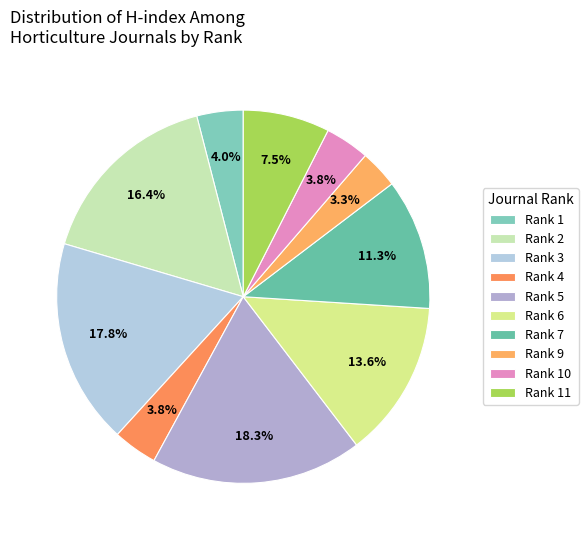

Is it true that Rank 2 is 4% of the pie?

False